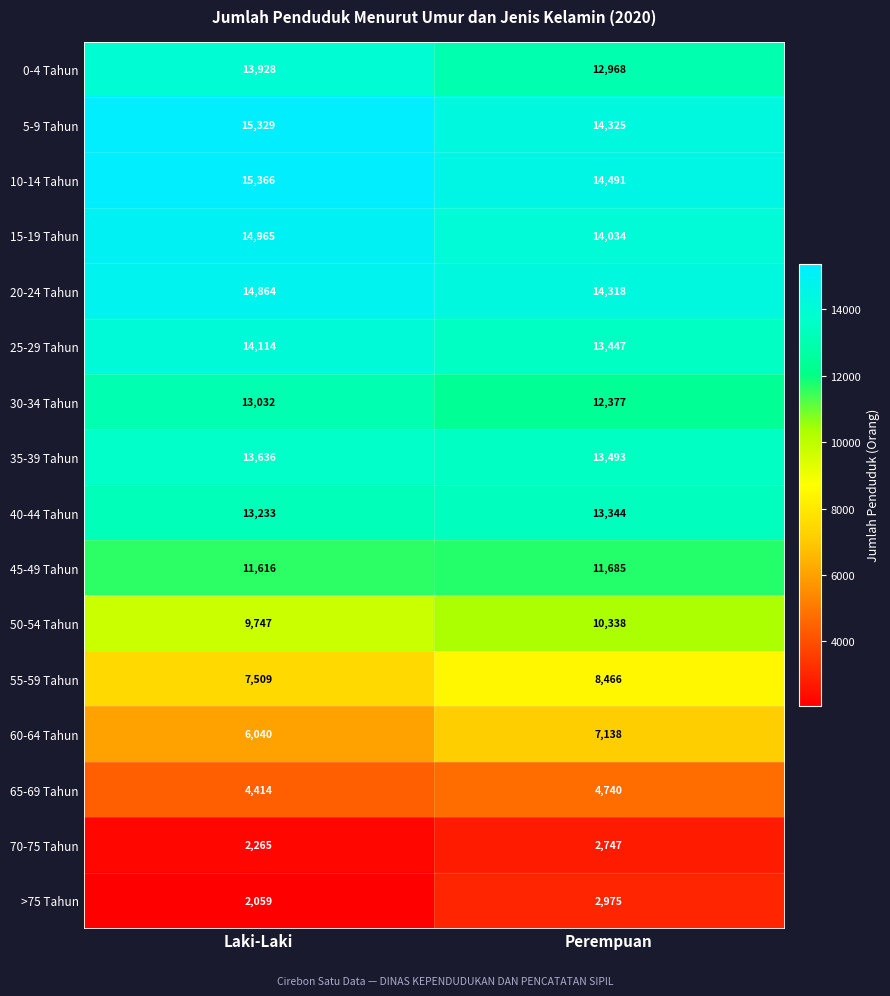

What is the difference between the 55-59 Tahun values at Perempuan and Laki-Laki?

957